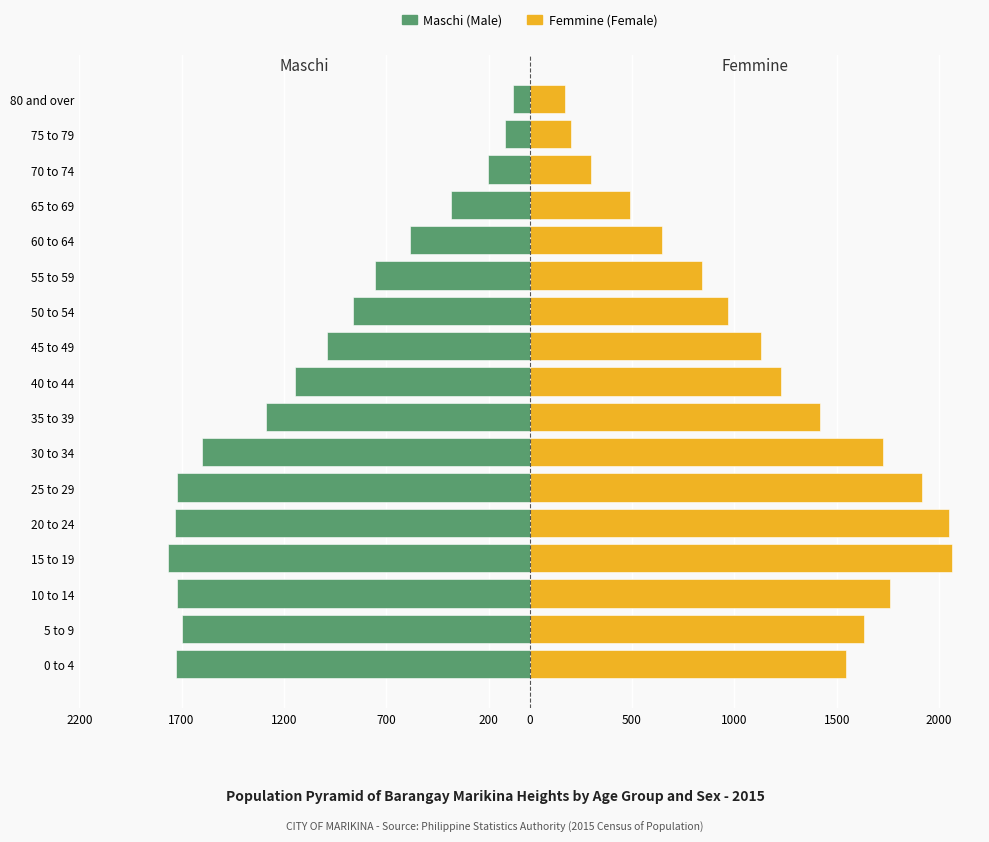

Rank the series at 75 to 79 from lowest to highest value.

Maschi (Male), Femmine (Female)